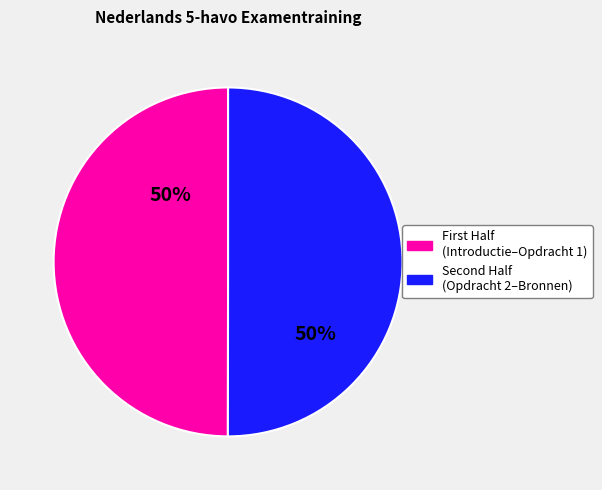

How many segments does this pie chart have?

2